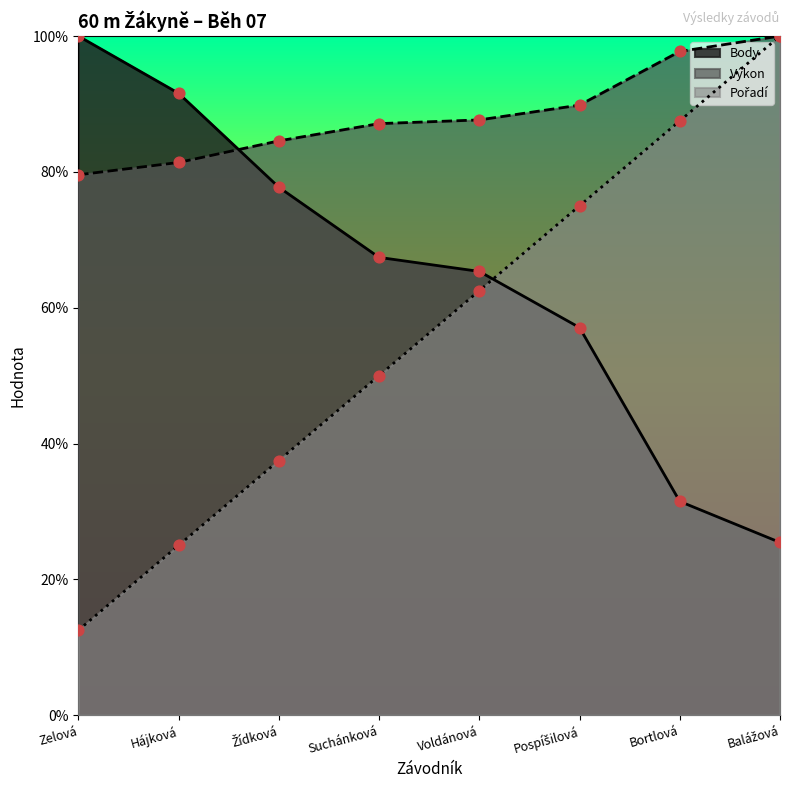

What are all the series names shown in the legend?

Pořadí, Výkon, Body